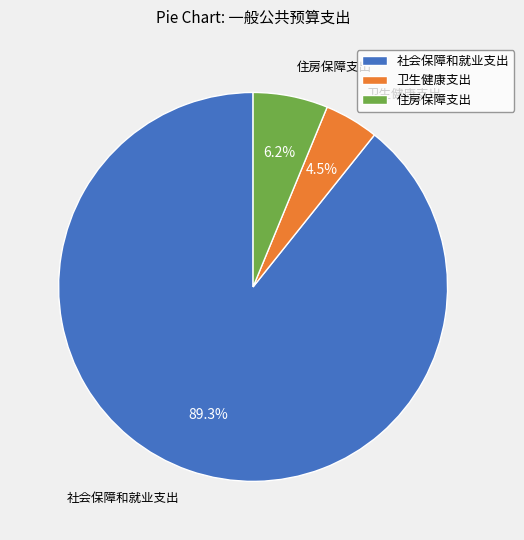

What is the largest slice in the pie chart?

社会保障和就业支出